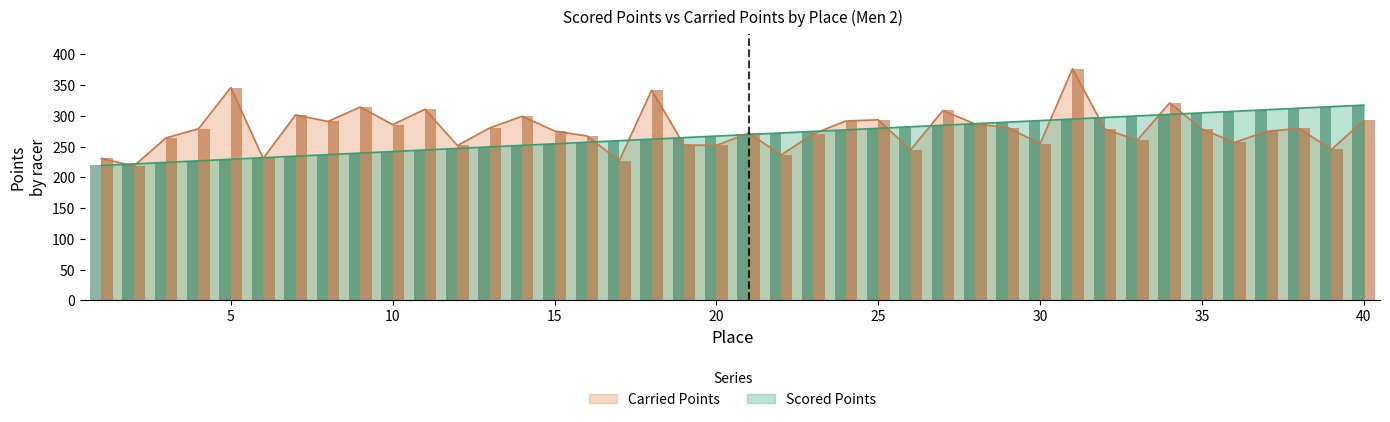

What are all the series names shown in the legend?

Scored Points, Carried Points